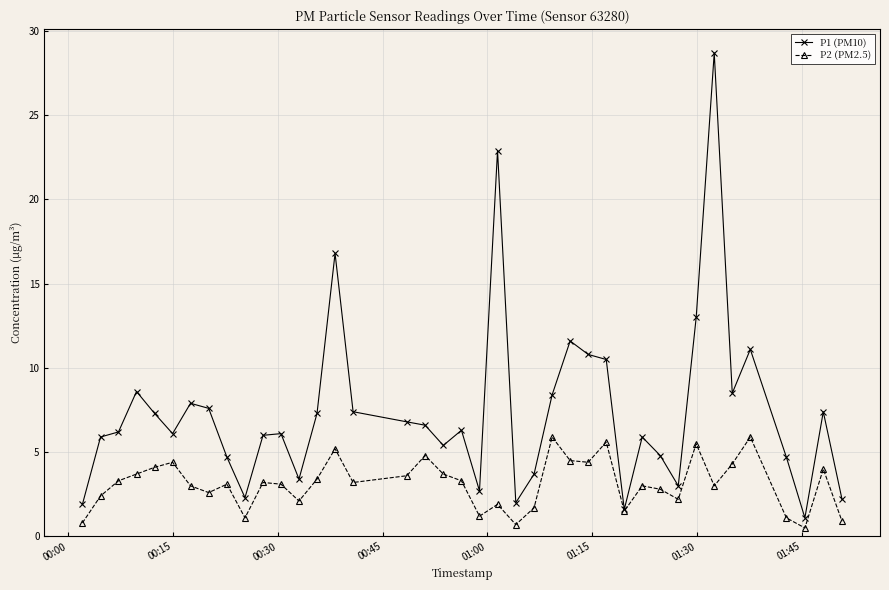

Rank the series by their maximum value, from lowest to highest.

P2 (PM2.5), P1 (PM10)